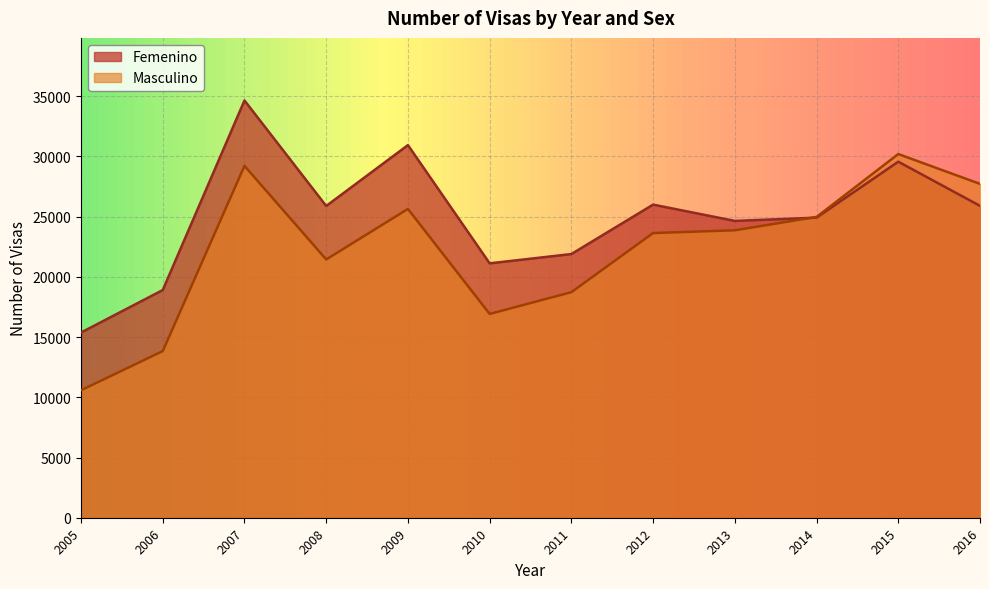

True or false: Femenino has more than 0 interior local peaks.

True